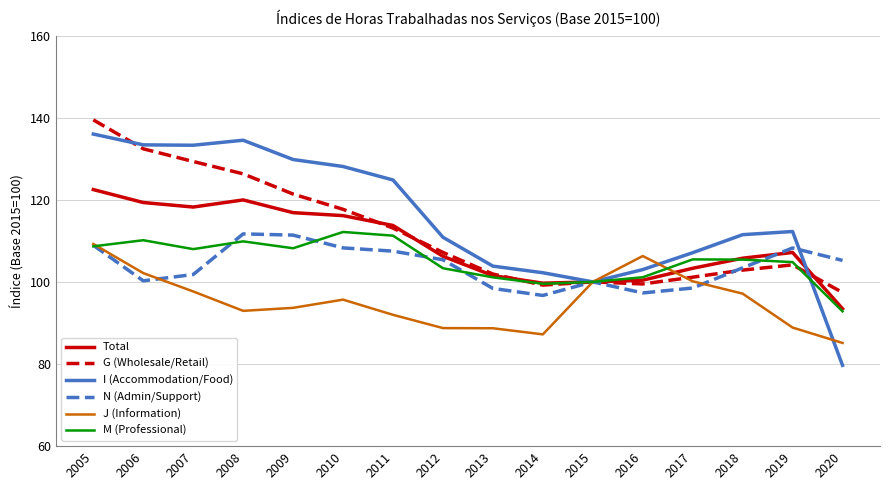

Which series has the widest spread of values?

I (Accommodation/Food)